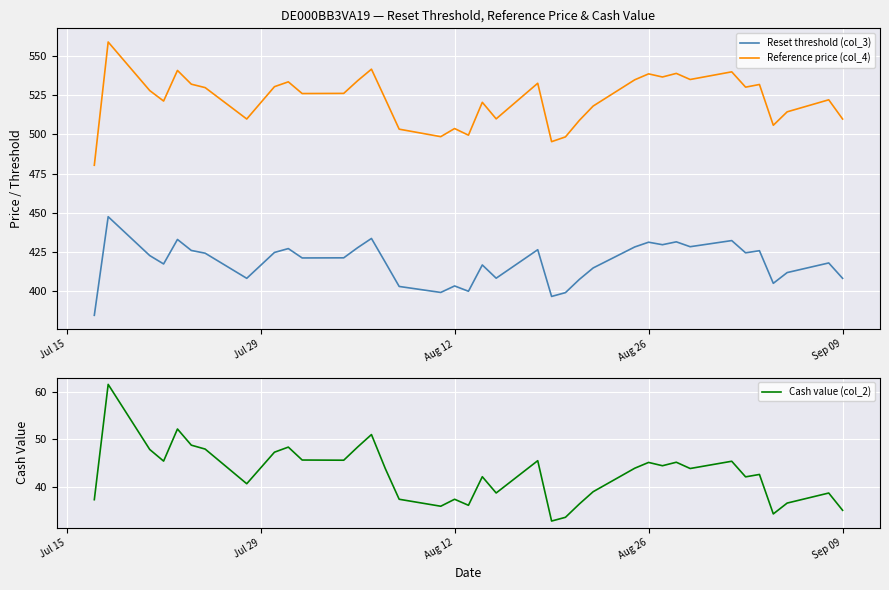

True or false: Reset threshold (col_3) and Reference price (col_4) intersect in this chart.

False